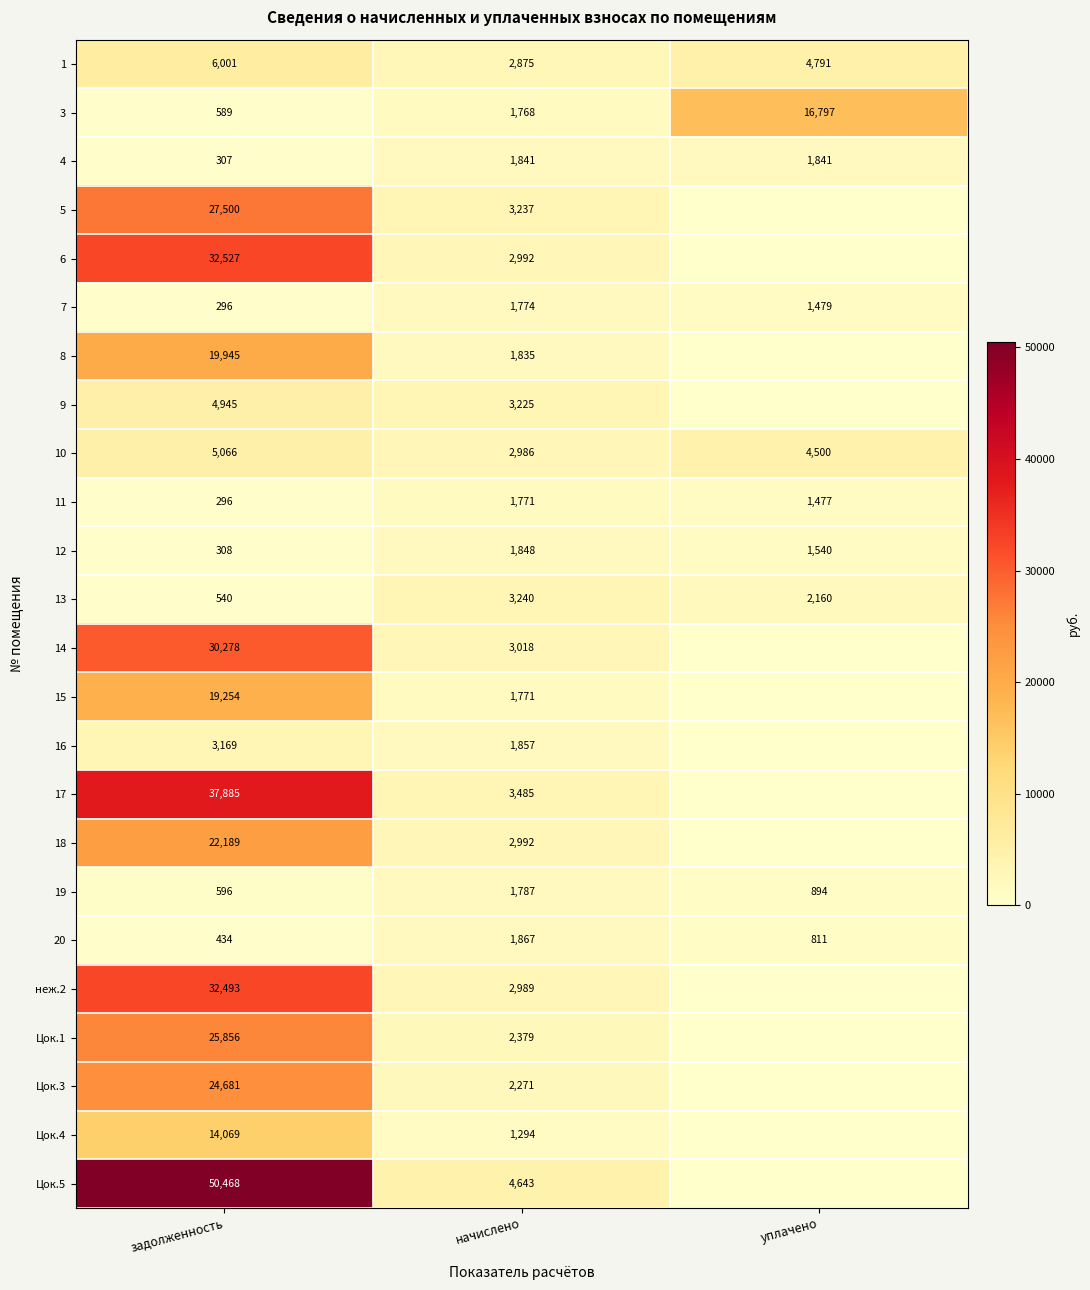

How many data points does each series have?

3